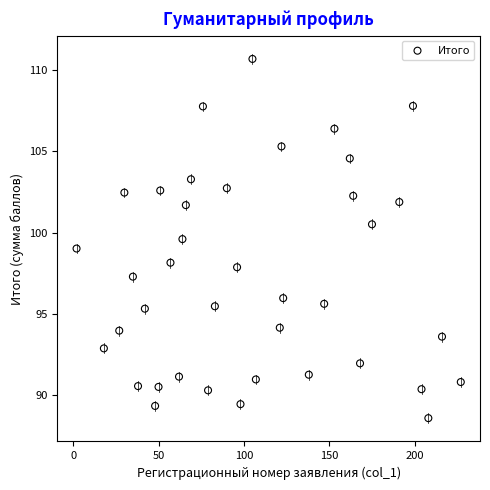

What is the range of X values (max minus min)?

225.0